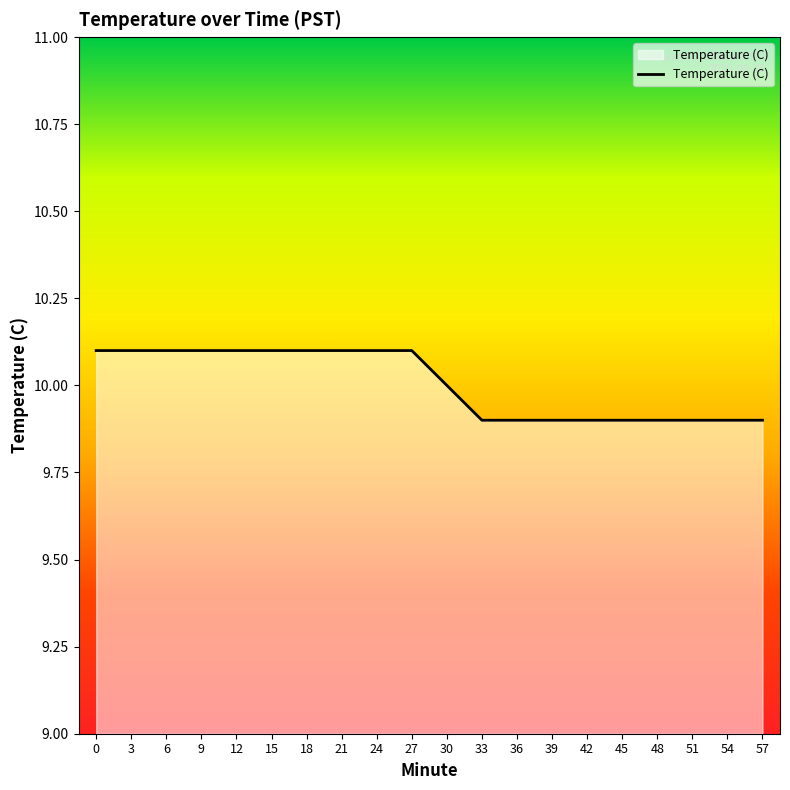

The value at 30 is 16.3. True or false?

False